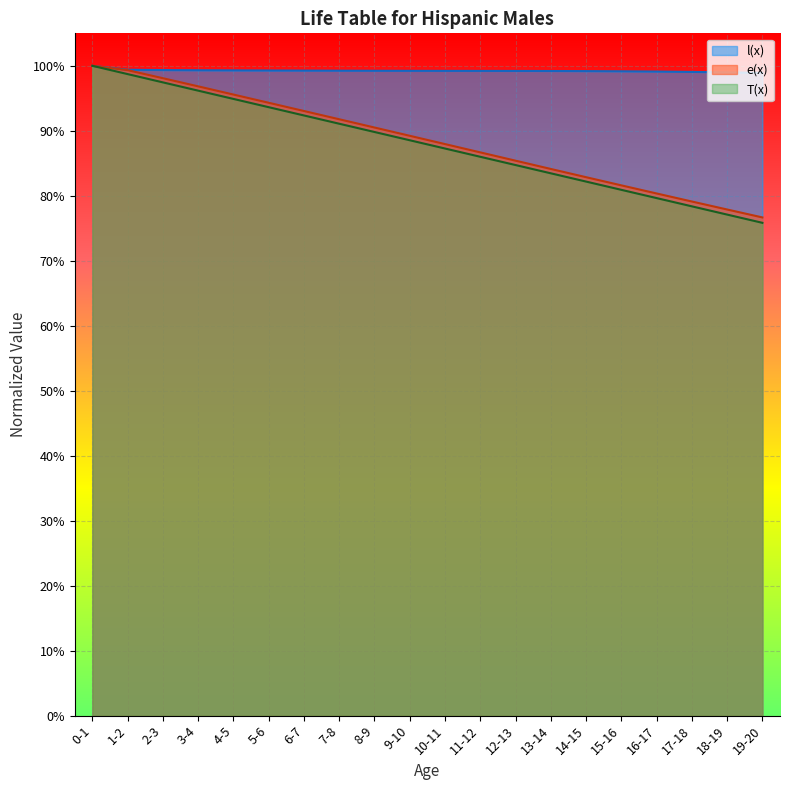

What are all the series names shown in the legend?

l(x), e(x), T(x)